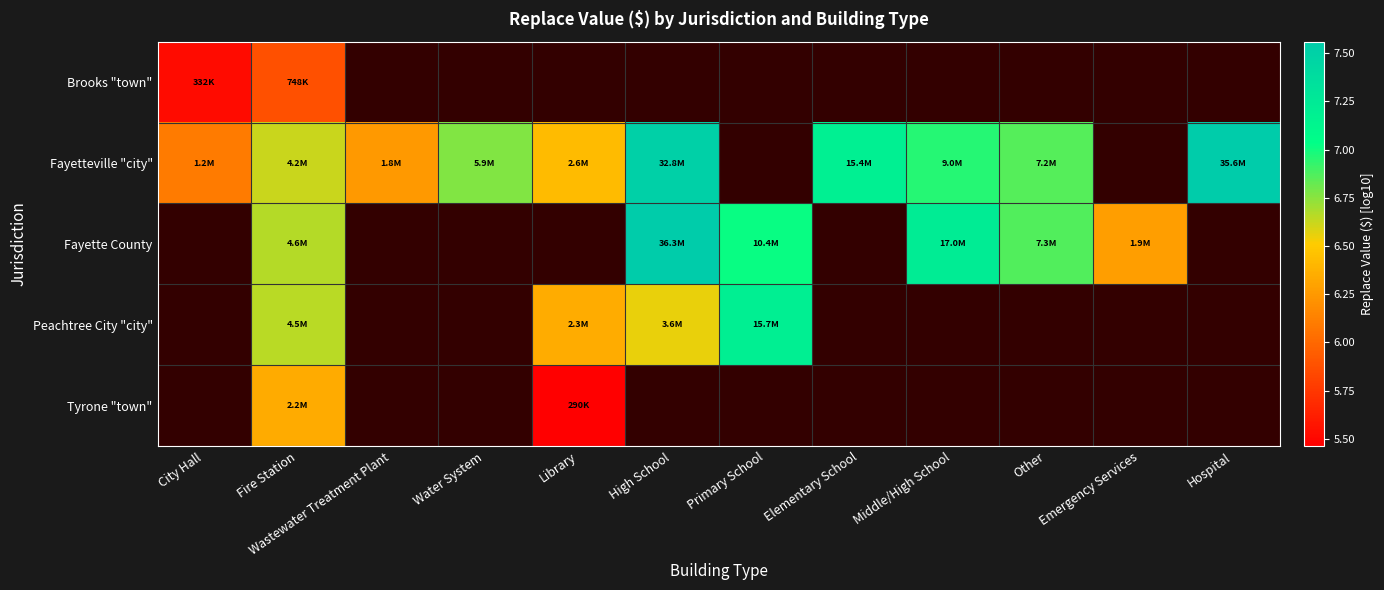

Is the value of Peachtree City "city" at Elementary School greater than the value of Fayette County at Fire Station?

No